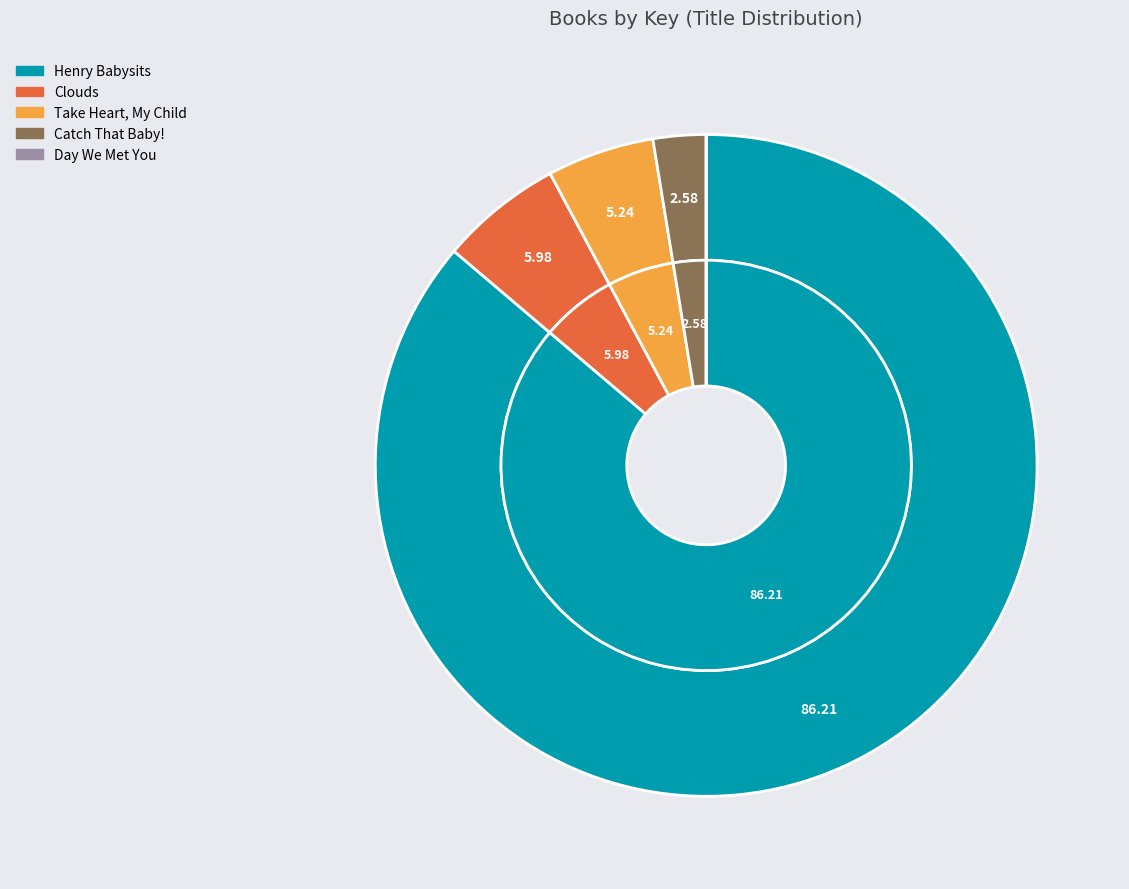

Does Henry Babysits account for over 50% of the chart?

Yes